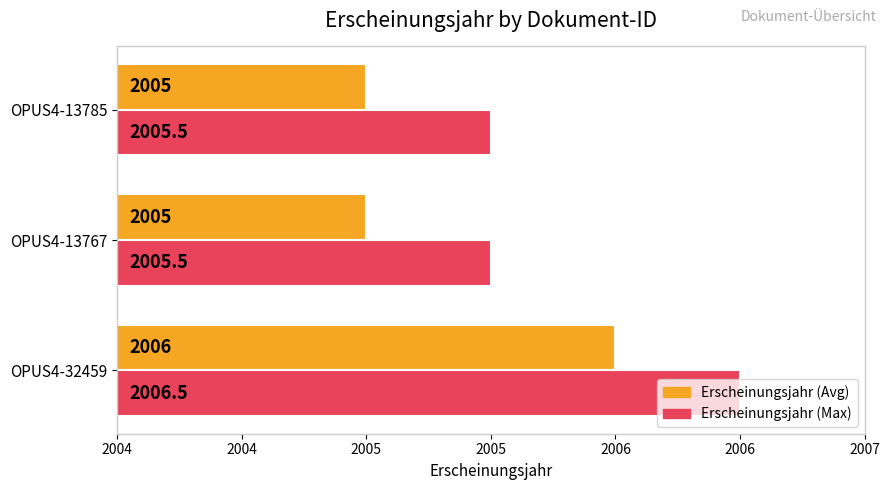

What is the difference between the maximum and minimum values in the Erscheinungsjahr (Avg) series?

1.0